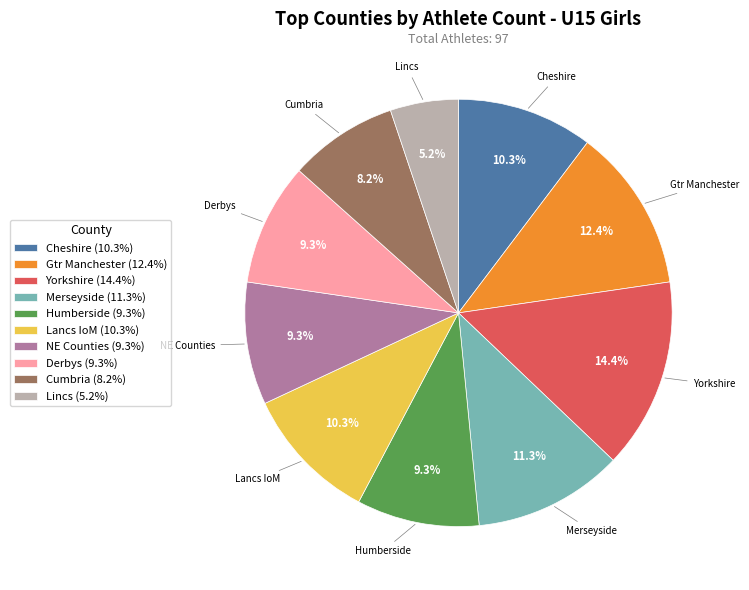

What percentage is NOT represented by Lincs?

94.8%